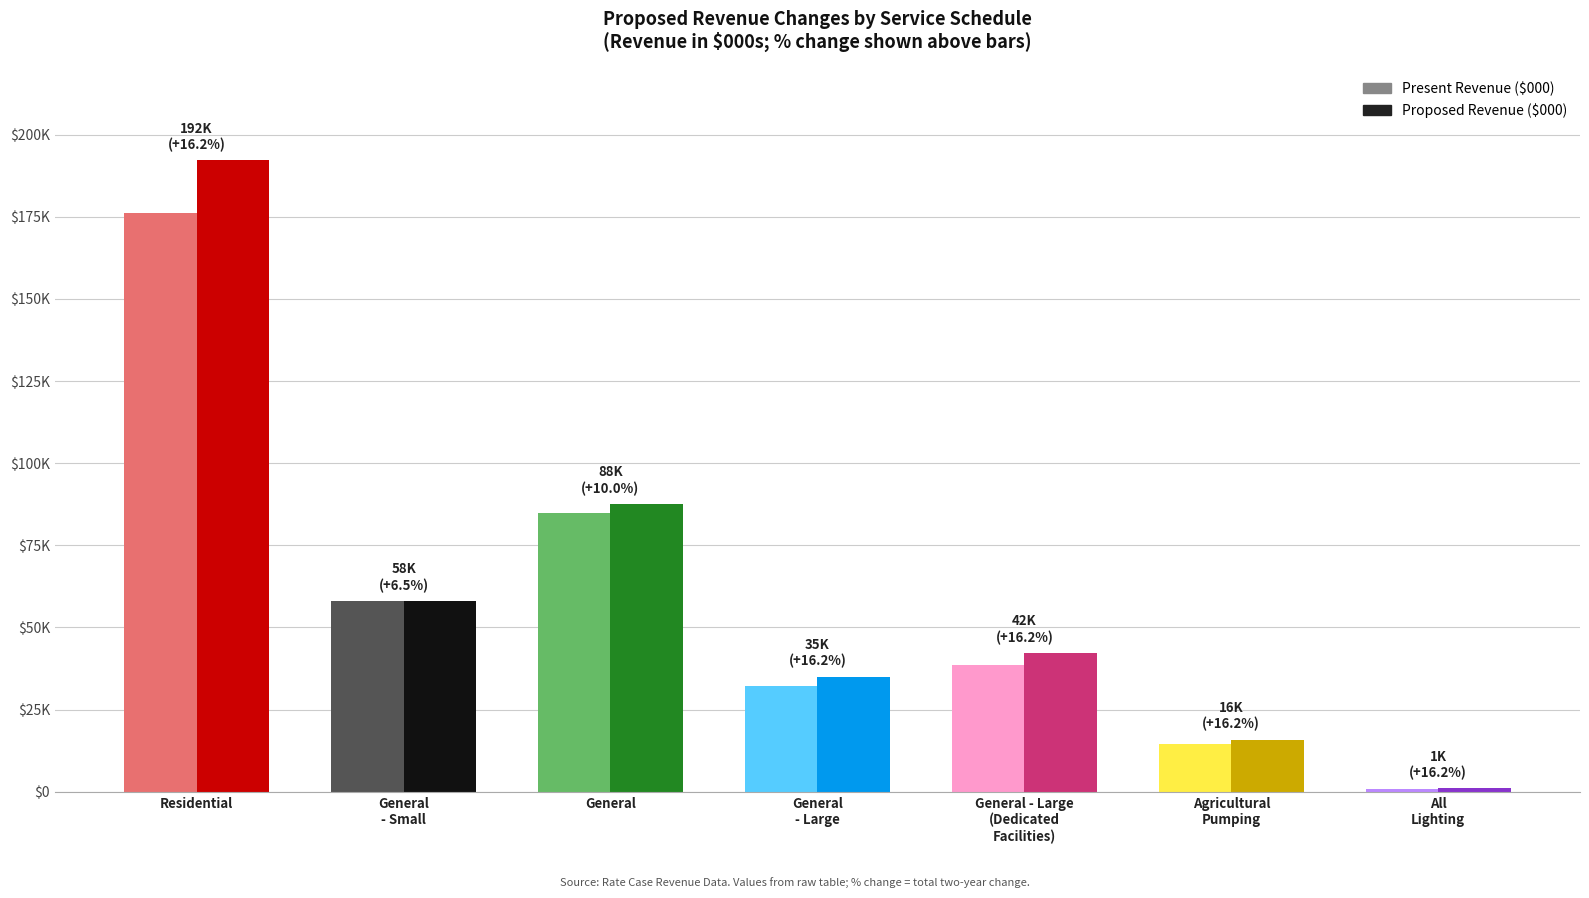

What is the difference between the Present Revenue ($000) values at General - Large and General - Small?

25911.8